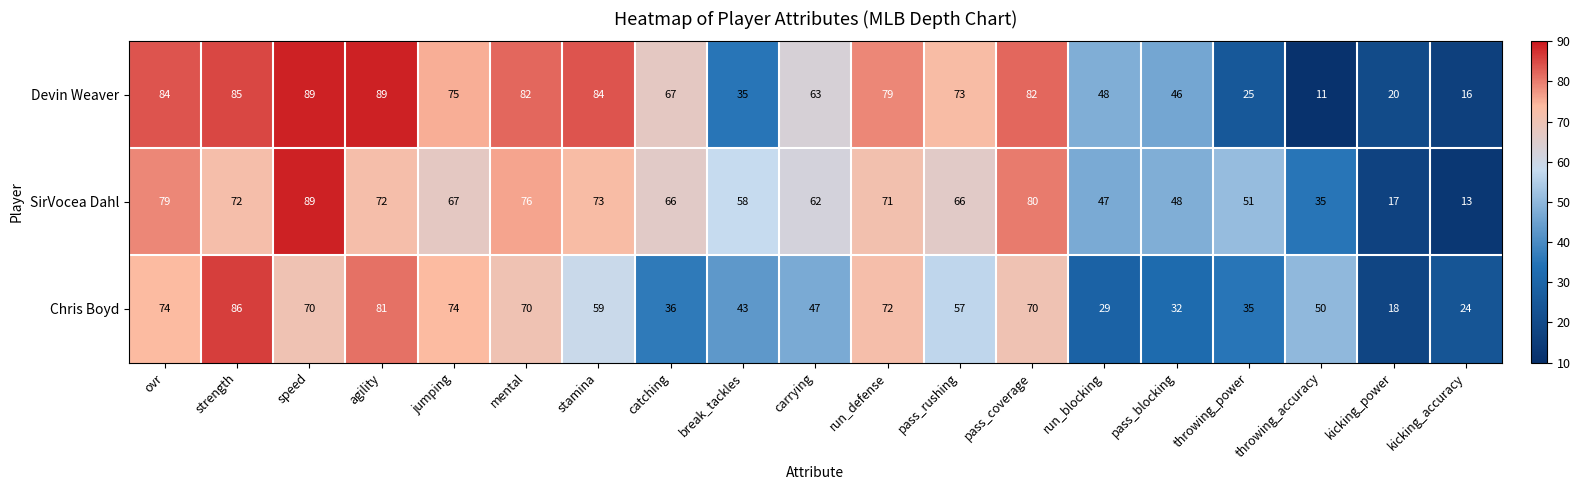

Is it true that Devin Weaver equals 9 at kicking_accuracy?

False